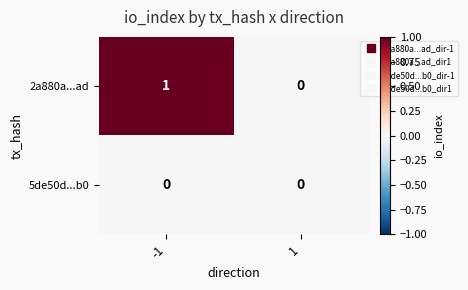

List the series in order of their overall mean, lowest first.

5de50d...b0, 2a880a...ad